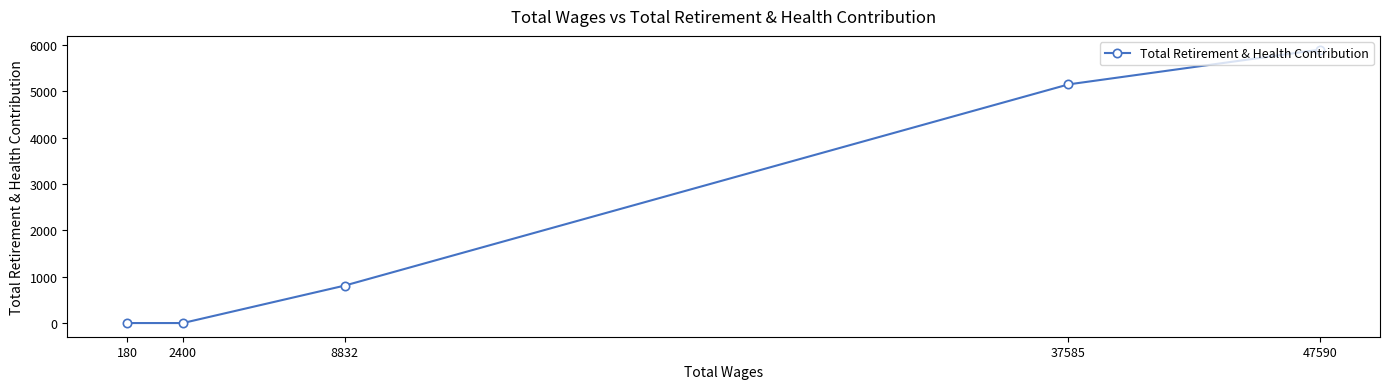

Rank the categories by value from highest to lowest.

47590, 37585, 8832, 2400, 180